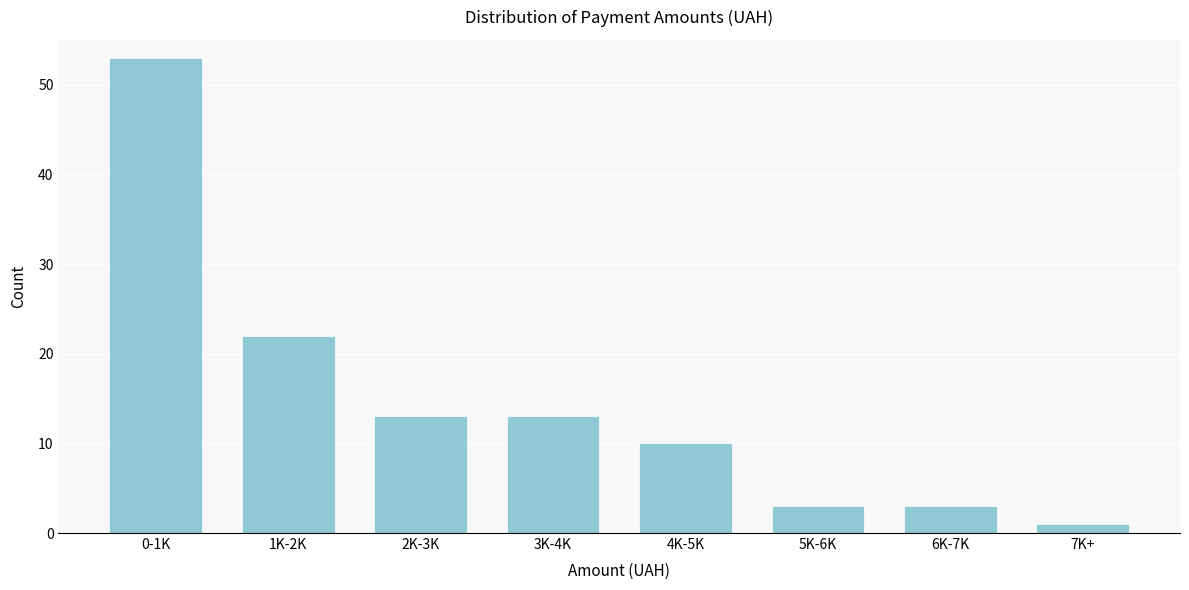

Reading left to right, transcribe all the data shown in this chart.

0-1K=53	1K-2K=22	2K-3K=13	3K-4K=13	4K-5K=10	5K-6K=3	6K-7K=3	7K+=1